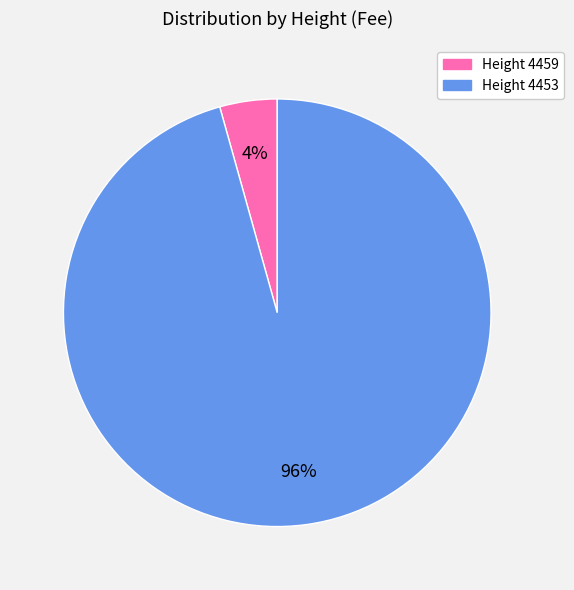

To the nearest percent, what is the average slice percentage?

50%